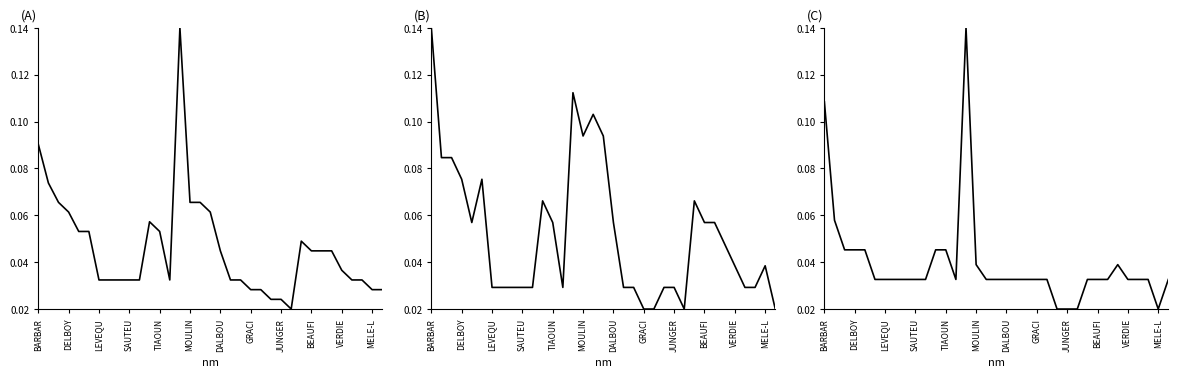

The BONUS PERF / PENALITE series shows 0.1 at DELBOY. True or false?

True